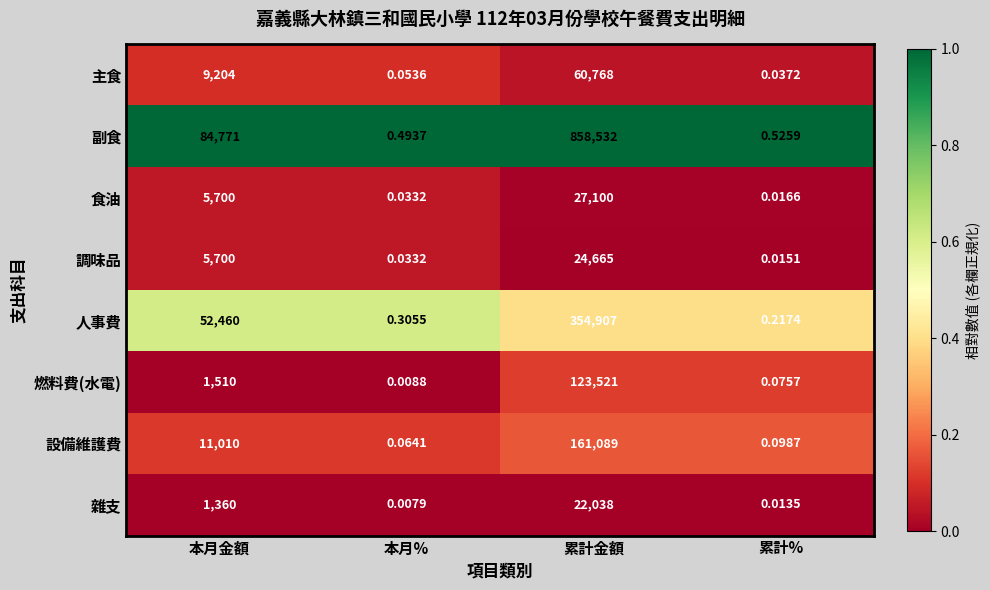

At which label is 調味品 closest to 12332?

本月金額